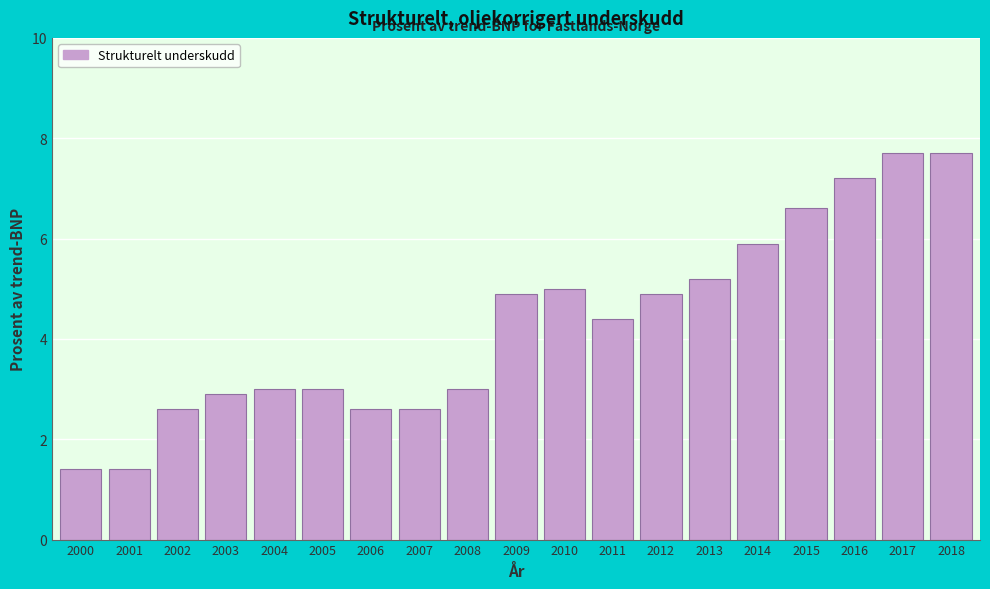

Reading left to right, extract all data points from this chart.

1.4	1.4	2.6	2.9	3.0	3.0	2.6	2.6	3.0	4.9	5.0	4.4	4.9	5.2	5.9	6.6	7.2	7.7	7.7